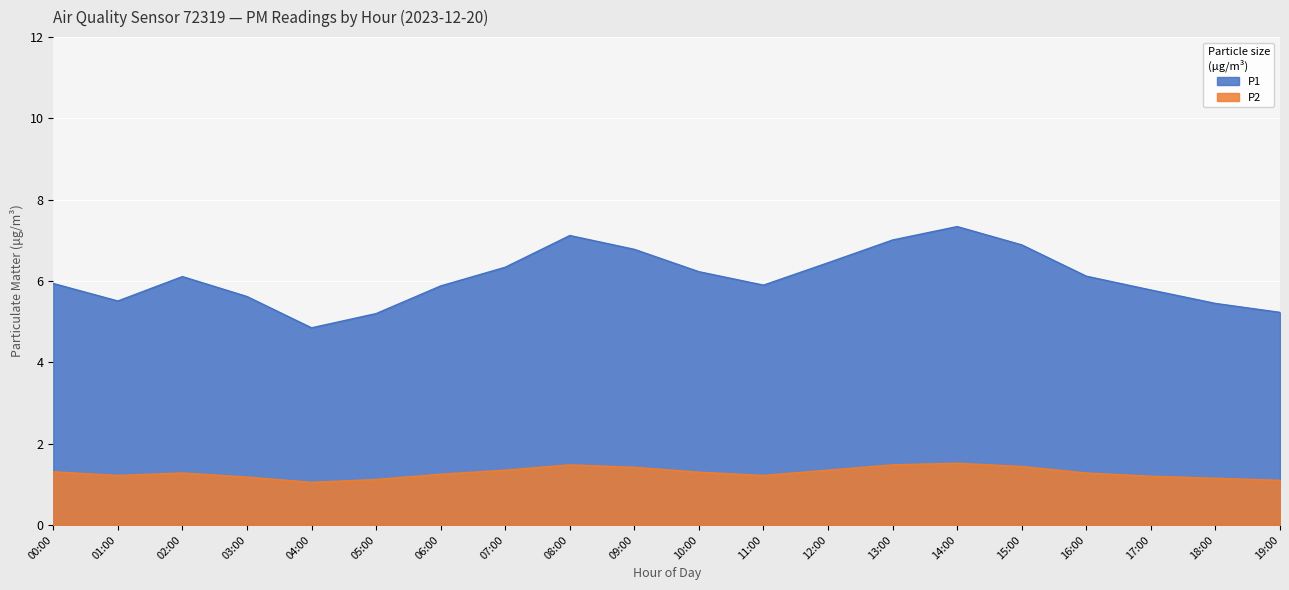

List the labels in order of P2 value, smallest first.

04:00, 19:00, 05:00, 18:00, 03:00, 17:00, 01:00, 11:00, 06:00, 02:00, 16:00, 10:00, 00:00, 07:00, 12:00, 09:00, 15:00, 08:00, 13:00, 14:00